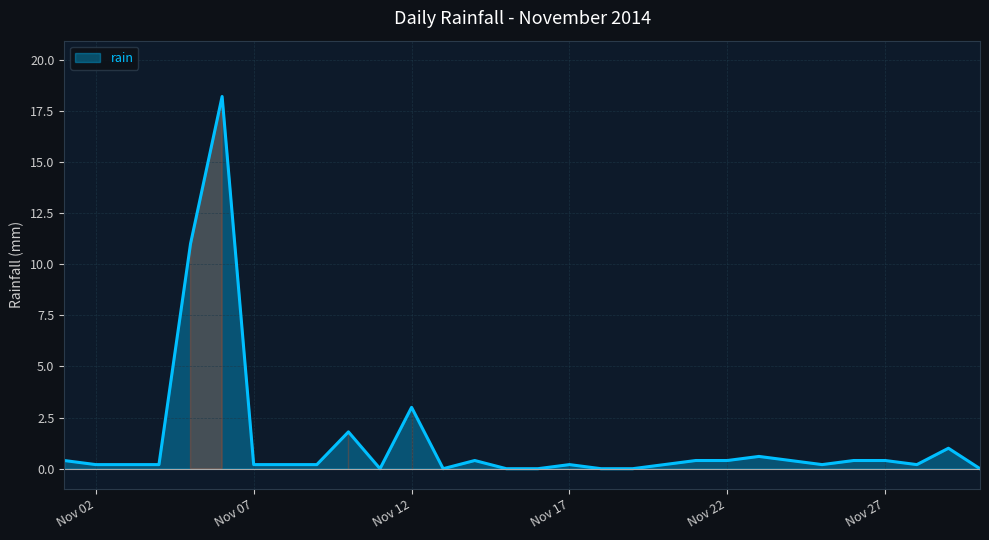

What is the difference between the maximum and minimum values?

18.2